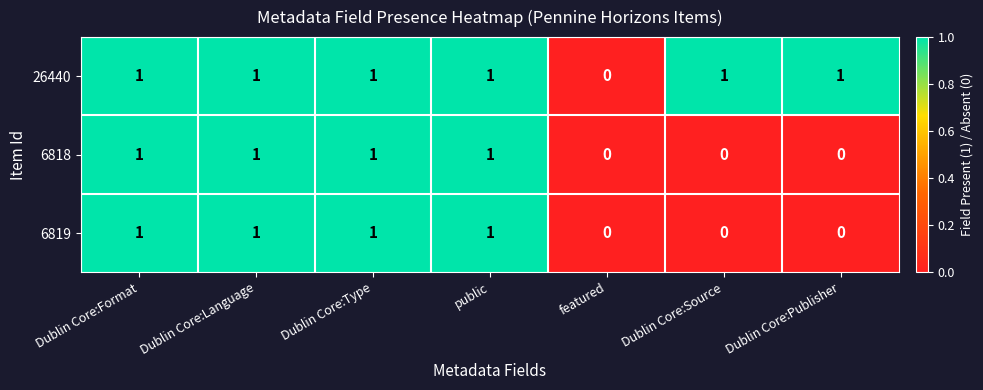

Count the 26440 values in the range 1 to 2.

6